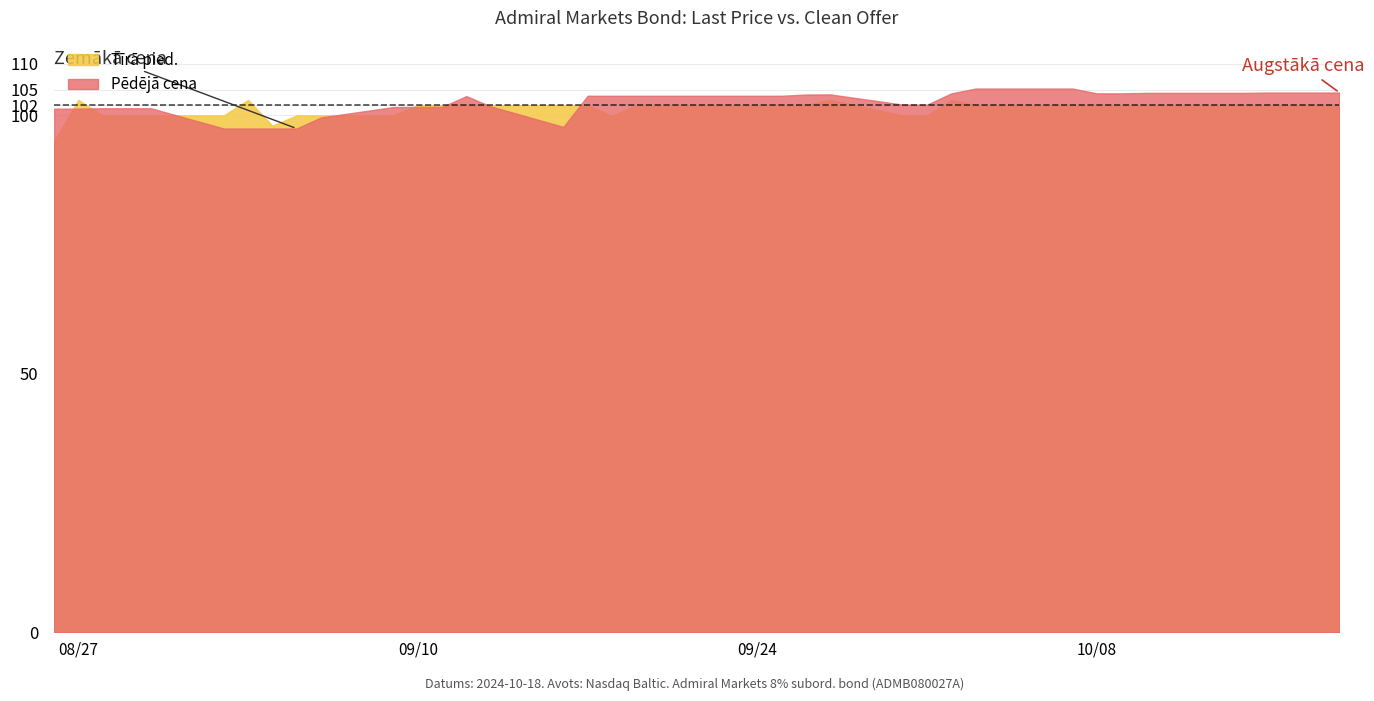

List the labels in order of Tīrā pied. value, smallest first.

2024-08-26, 2024-09-04, 2024-09-18, 2024-09-30, 2024-08-28, 2024-08-29, 2024-08-30, 2024-09-02, 2024-09-05, 2024-09-06, 2024-09-09, 2024-10-01, 2024-09-10, 2024-09-11, 2024-09-12, 2024-09-13, 2024-09-16, 2024-09-17, 2024-09-19, 2024-09-20, 2024-09-23, 2024-09-24, 2024-09-25, 2024-09-26, 2024-10-03, 2024-10-04, 2024-10-07, 2024-10-08, 2024-10-09, 2024-10-10, 2024-10-11, 2024-10-14, 2024-10-15, 2024-10-16, 2024-10-17, 2024-10-18, 2024-08-27, 2024-09-03, 2024-09-27, 2024-10-02